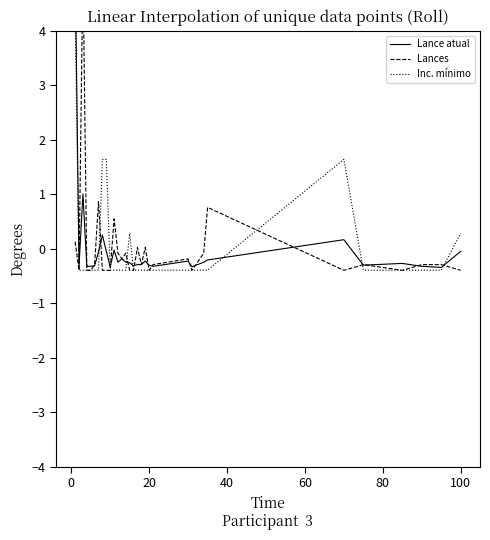

What is the difference between the maximum and second lowest values in the Inc. mínimo series?

4.7